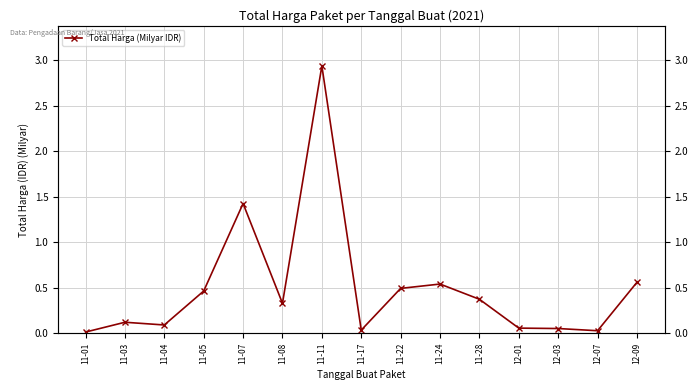

What is the maximum value shown in the chart?

2.9